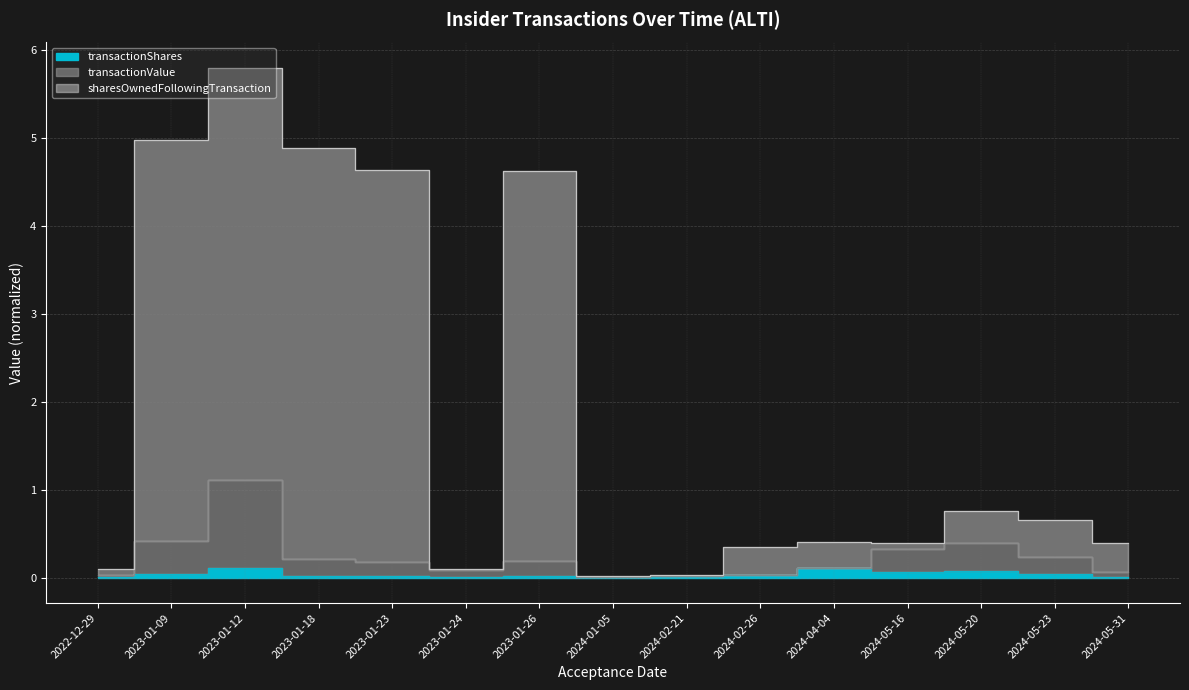

How many interior local peaks does the transactionValue series have?

3